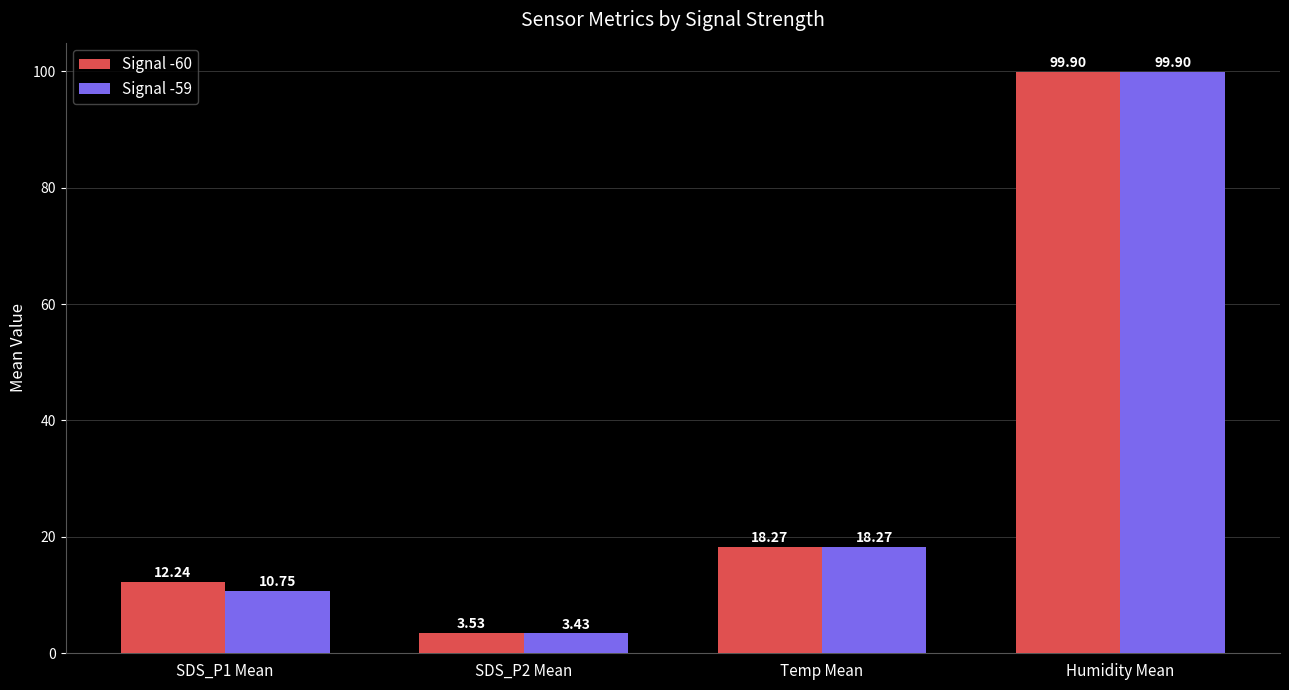

Which series has the largest total across all categories?

Signal -60